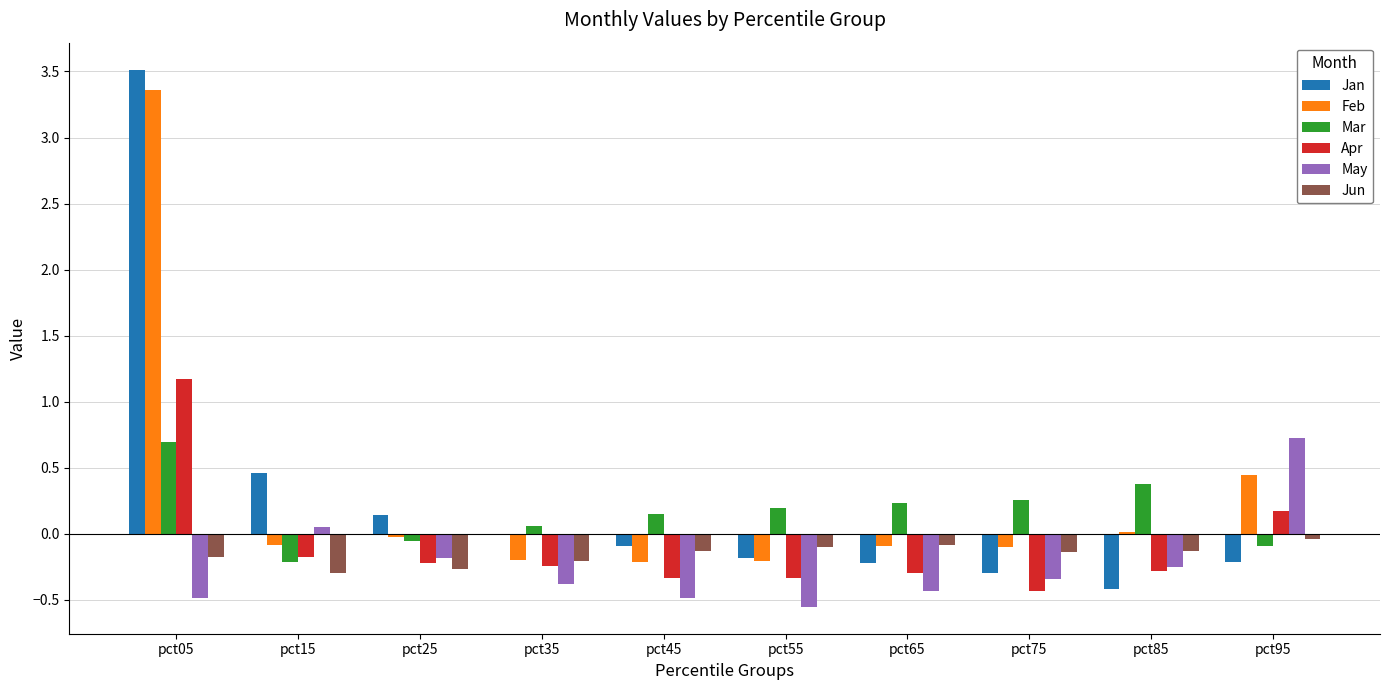

Which category has the highest value in the Feb series?

pct05